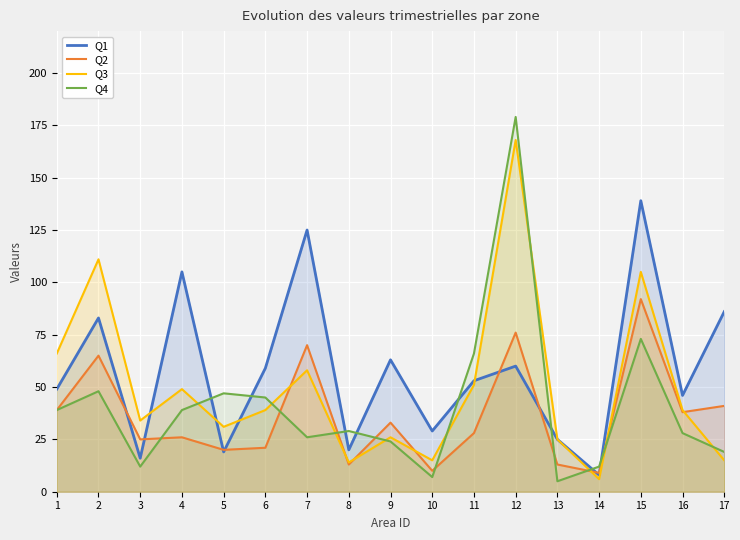

Where is Q3 nearest to the value 87?

15